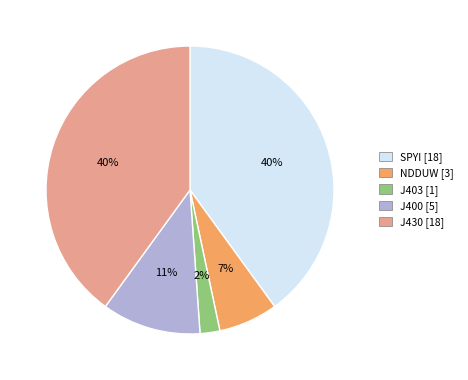

Between J403 and SPYI, which is larger?

SPYI